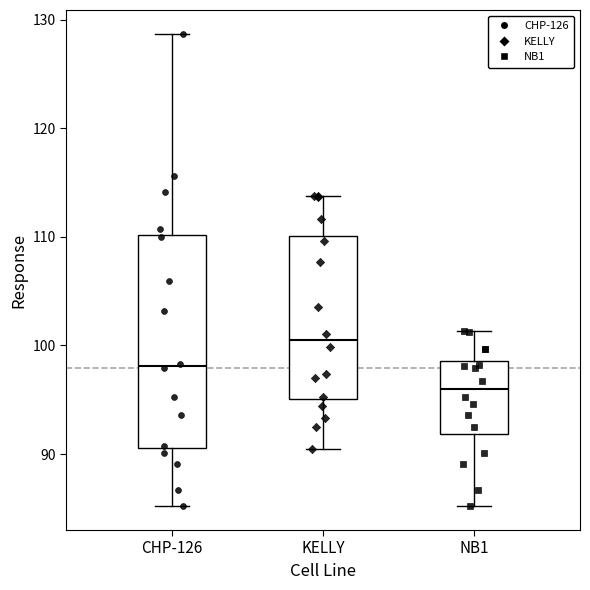

Reading left to right, read every box against the y-axis: the position of its median line, the range the box covers, and the ends of its whiskers. The values are not printed on the chart, so give them approximately, as read against the axis.

CHP-126: median 98, box 91 to 110, whiskers 85 to 129
KELLY: median 100, box 95 to 110, whiskers 90 to 114
NB1: median 96, box 92 to 99, whiskers 85 to 101